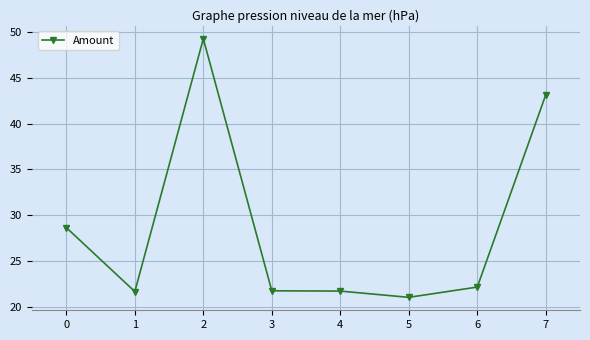

Reading right to left, list all the values displayed in this chart.

43.1	22.2	21.0	21.7	21.7	49.3	21.7	28.6